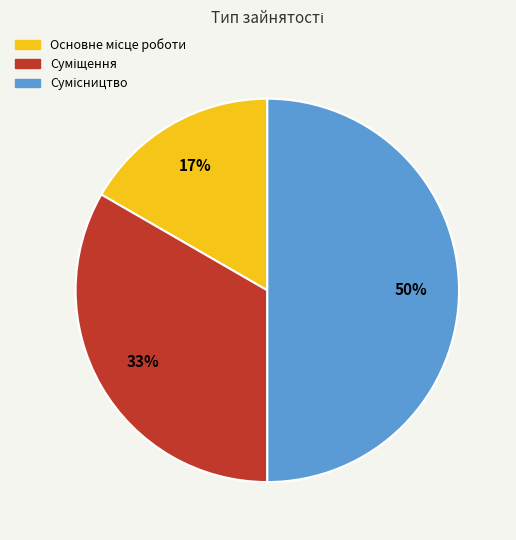

To the nearest percent, what is the difference between the largest and smallest slice percentages?

33%